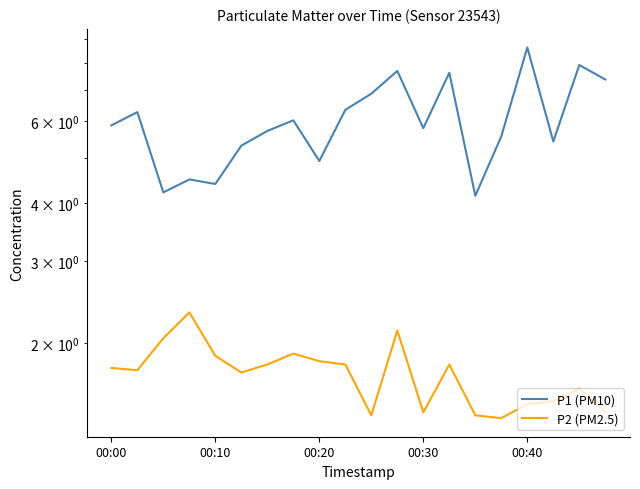

What is the value of the P1 (PM10) point at the 7th from the left?

5.7